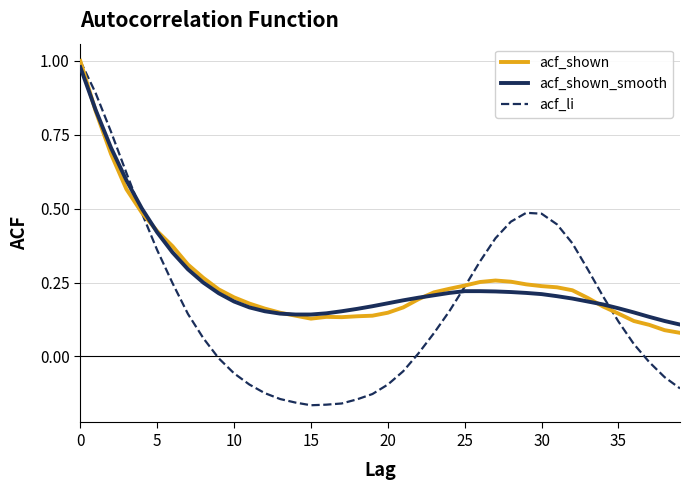

Which series has the largest range (max minus min)?

acf_li